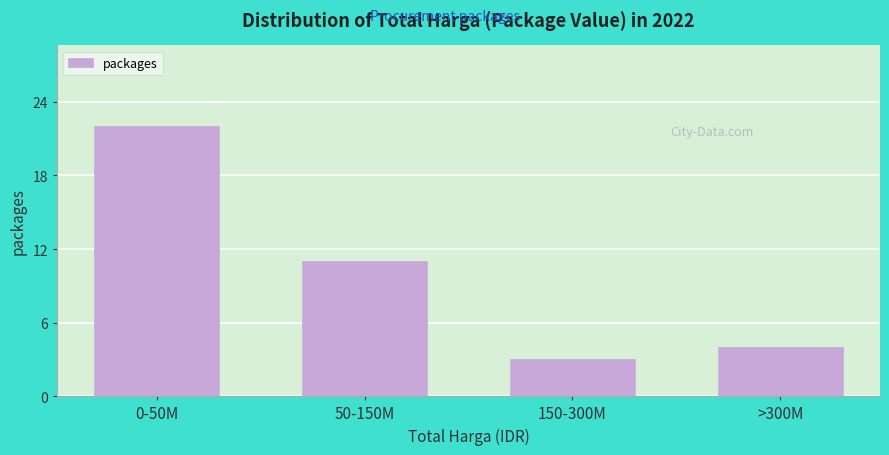

Reading right to left, list all the values displayed in this chart.

4	3	11	22